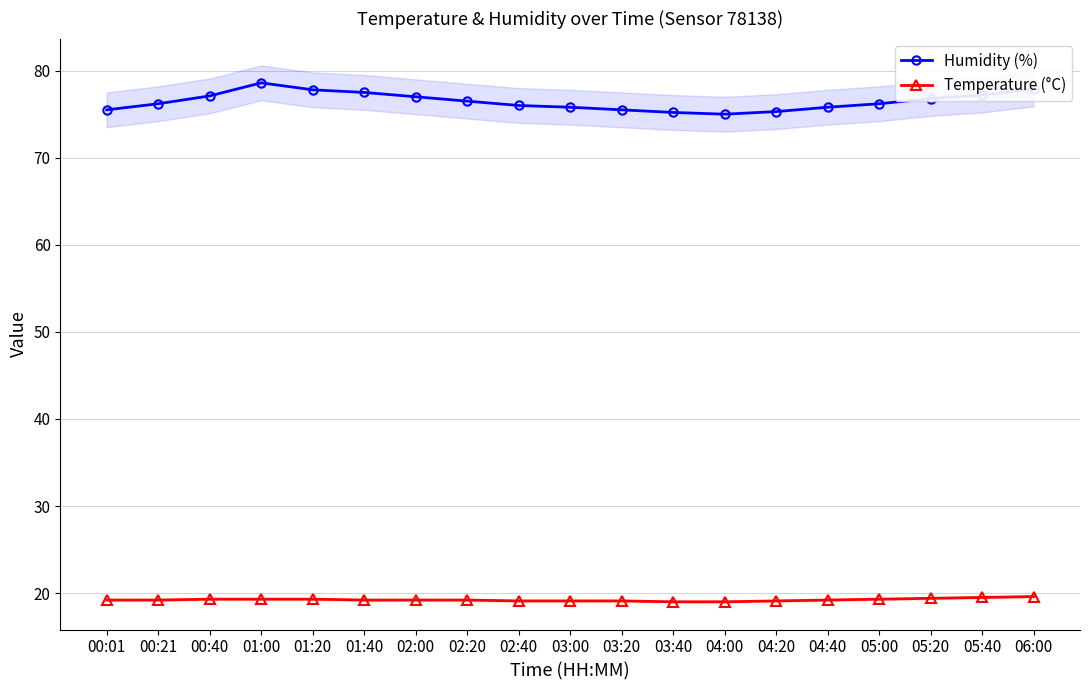

What is the total value across all series at 03:40?

94.2